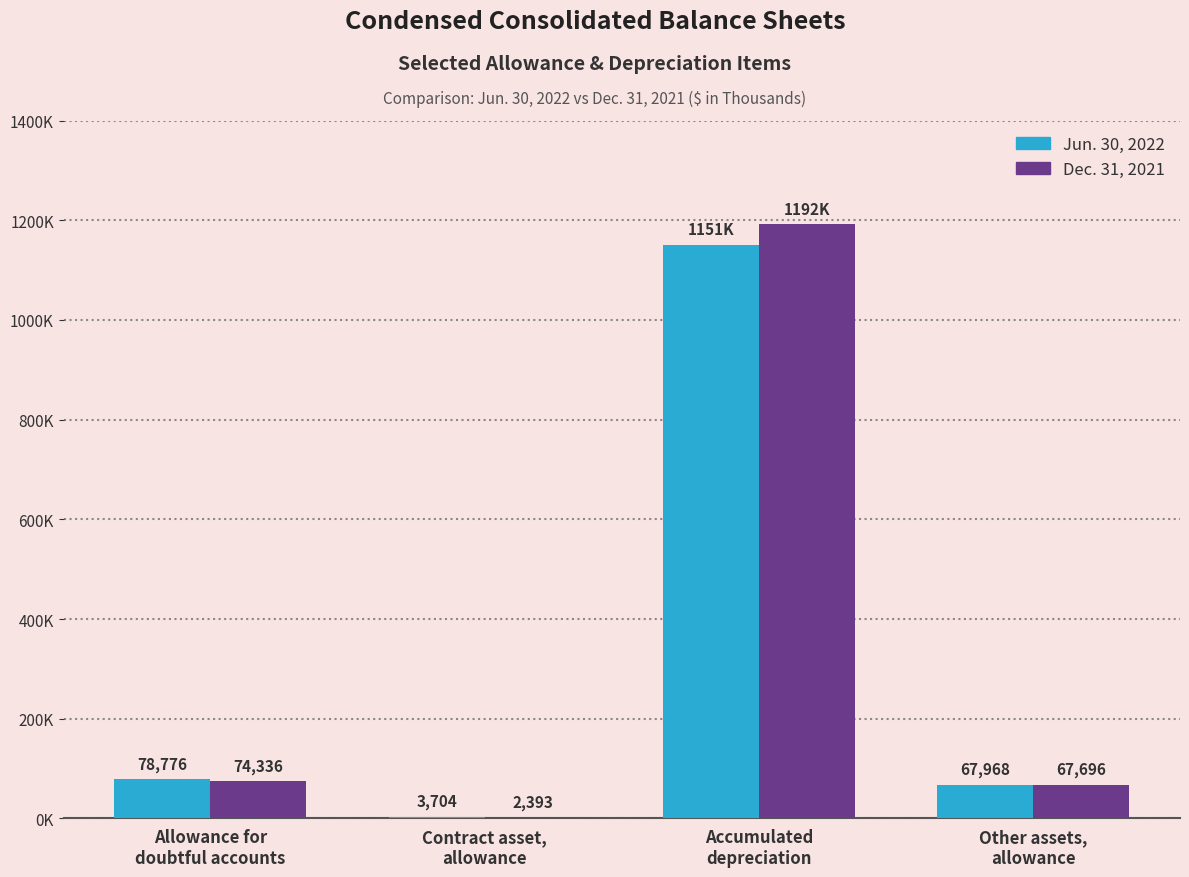

Are the bars horizontal?

No